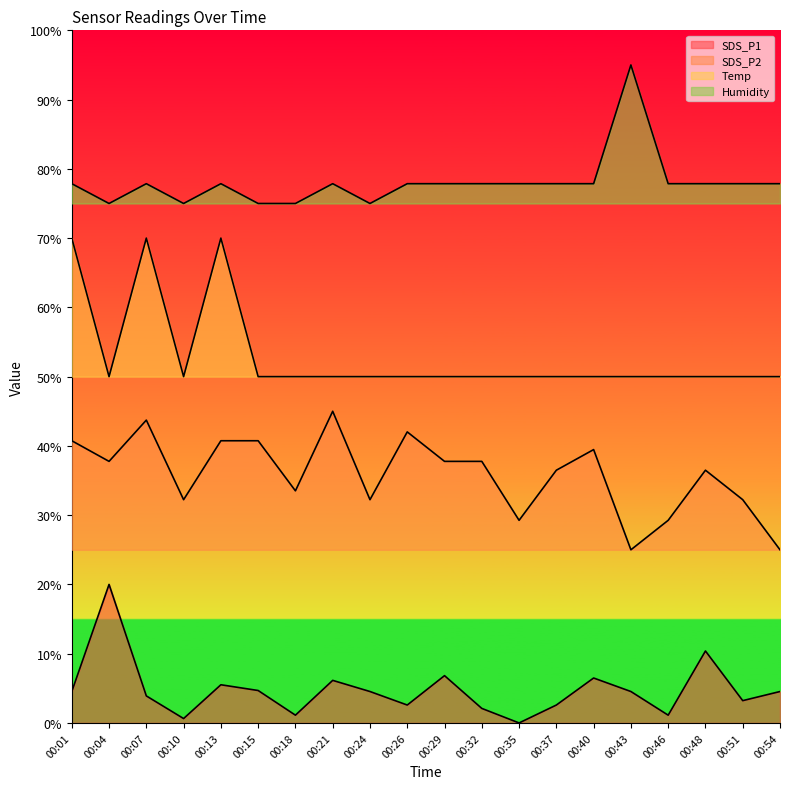

How many series are shown in this chart?

4